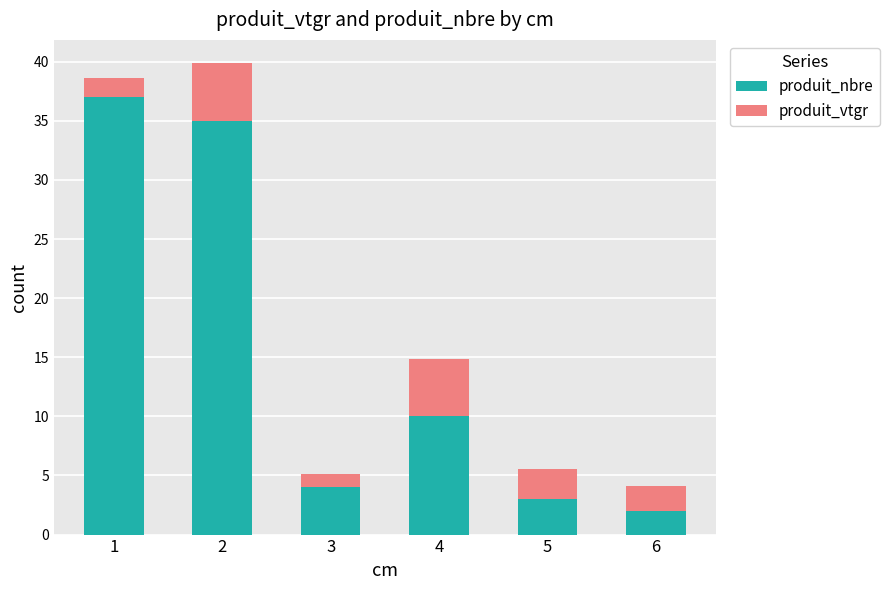

What is the sum of all produit_nbre values?

91.0